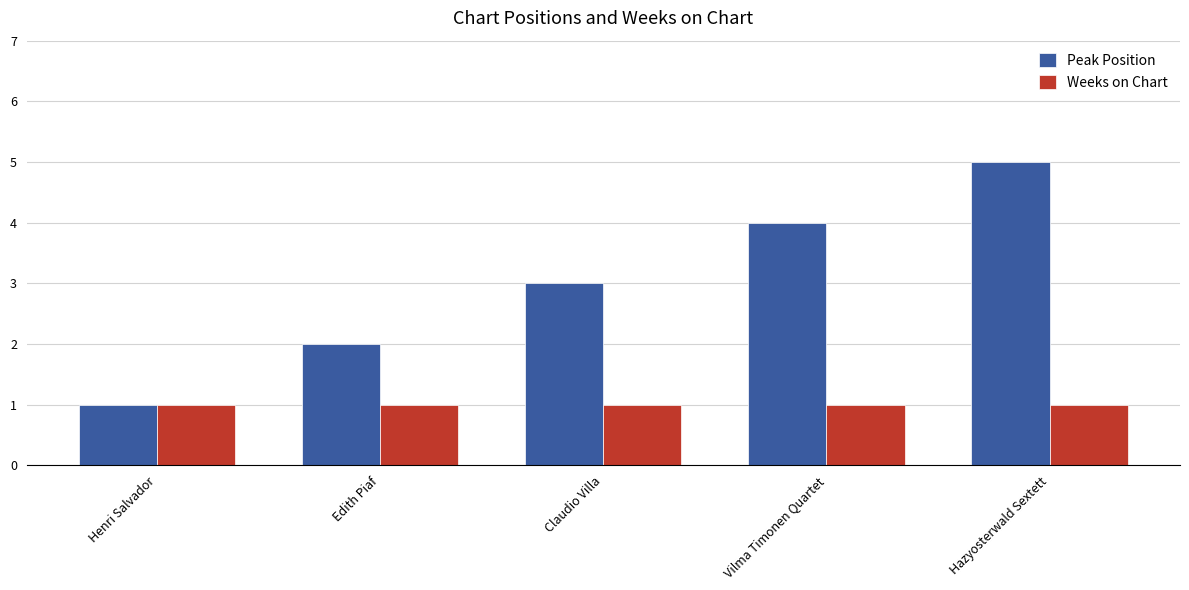

True or false: Peak Position has a value of 3 at Claudio Villa.

True